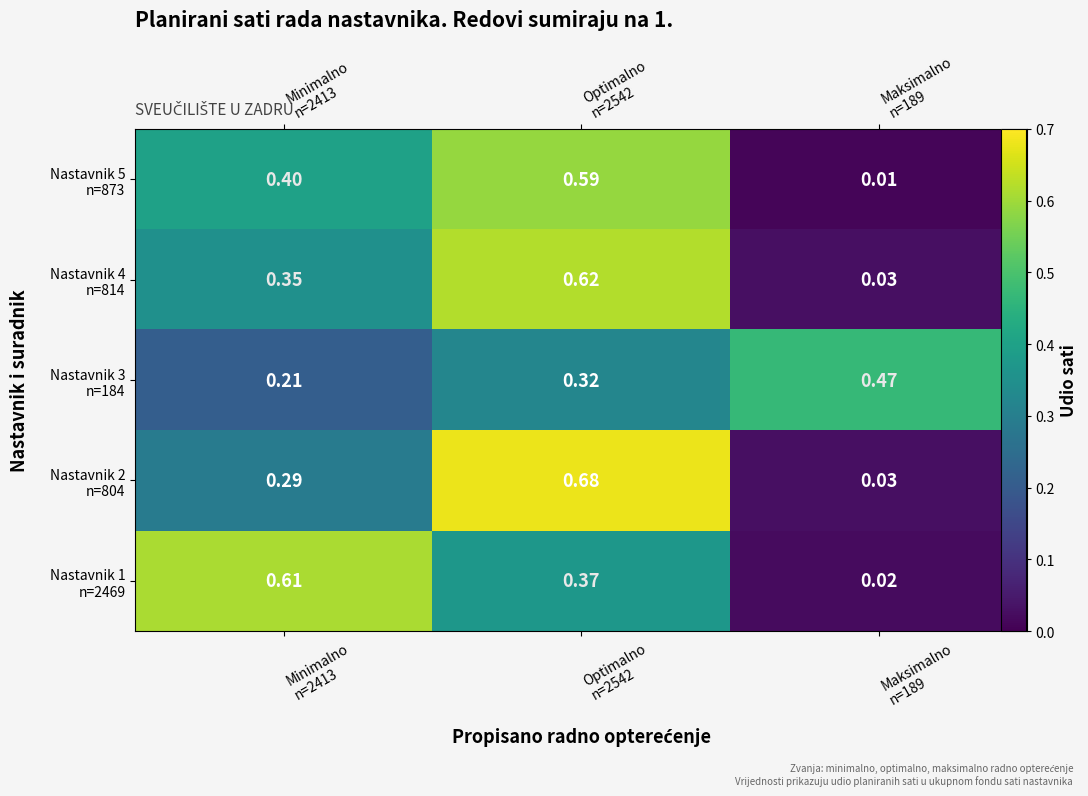

How many categories are shown in the chart?

3